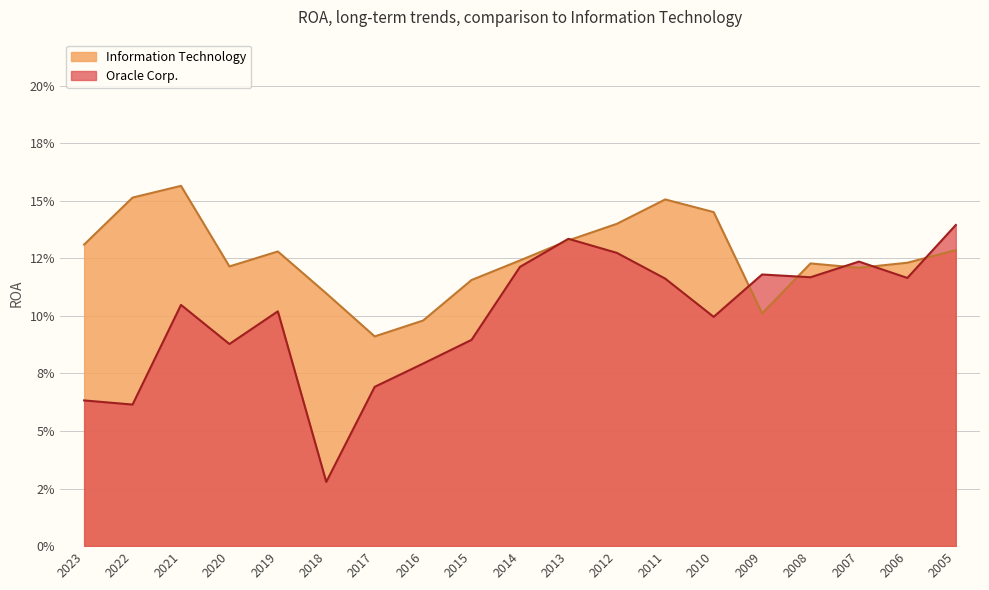

Does the chart have visible grid lines?

Yes